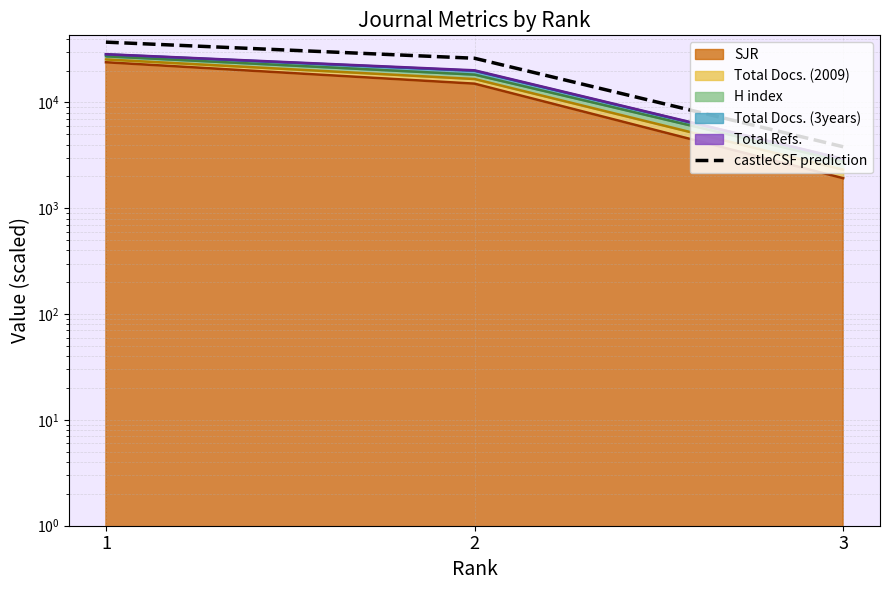

How many values exceed 26186?

2